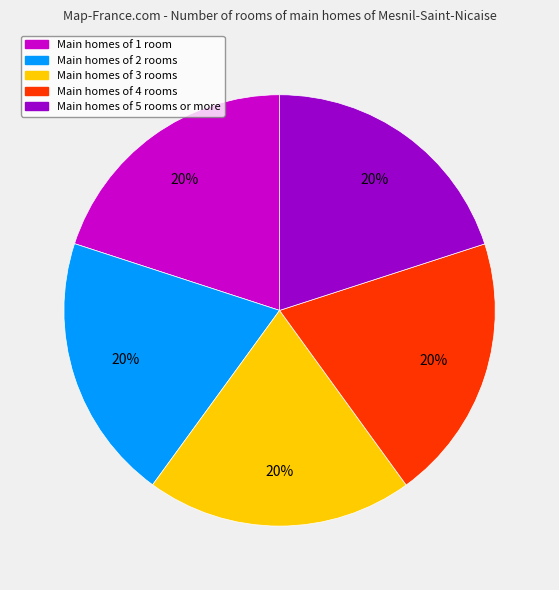

To the nearest percent, what is the average slice percentage?

20%